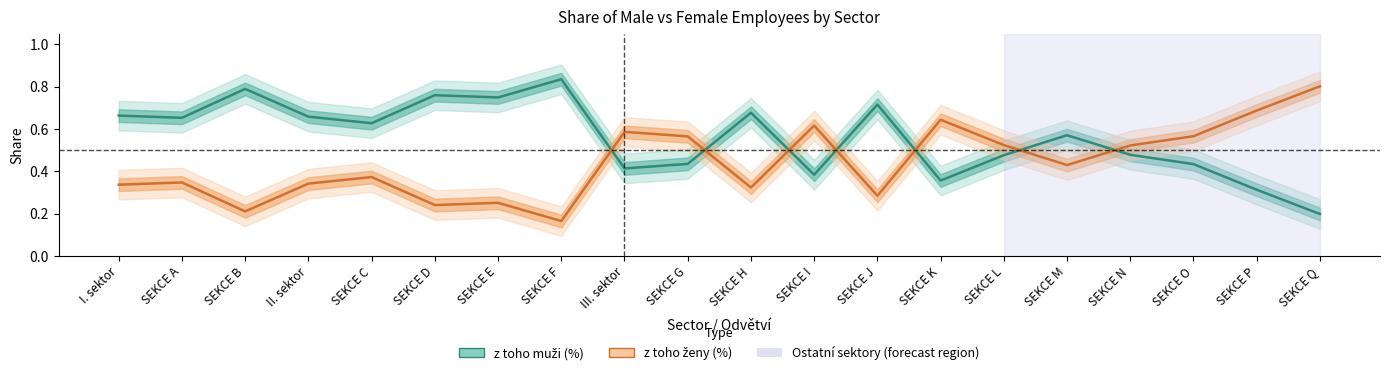

How many distinct data groups are displayed?

2